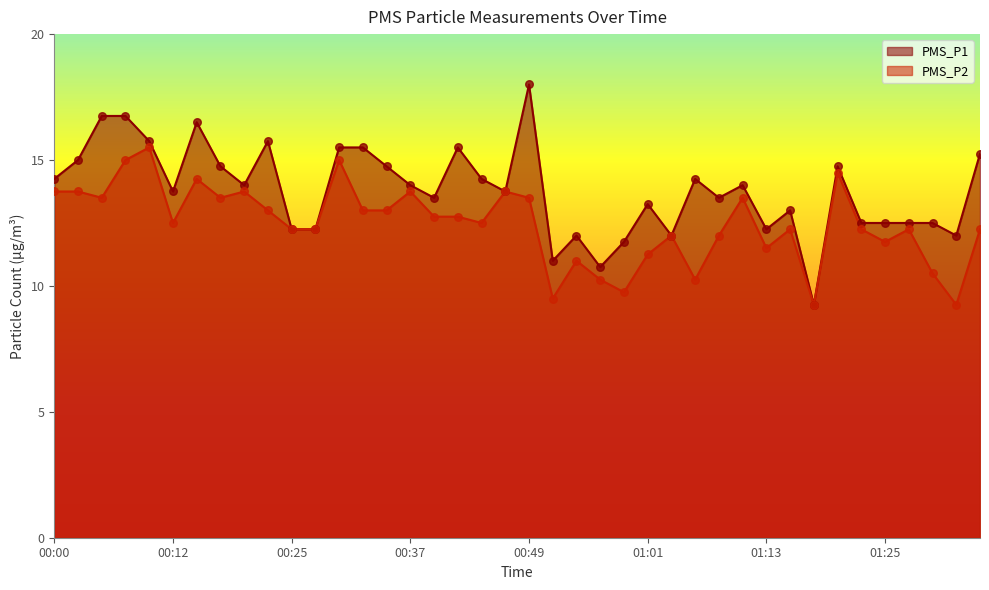

What is the total value across all series at 00:05?

30.2